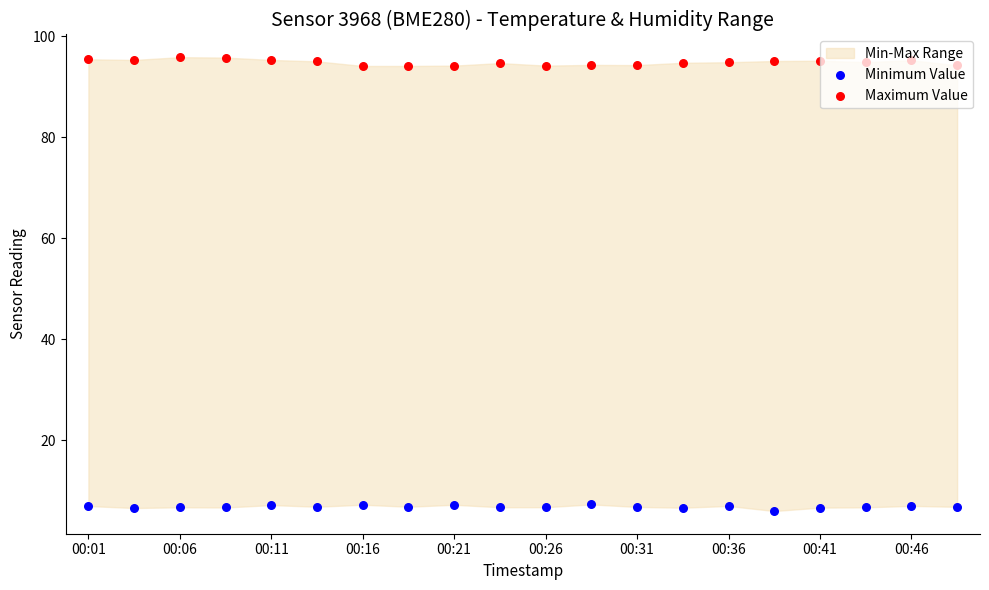

Which series has the largest total across all categories?

Maximum Value